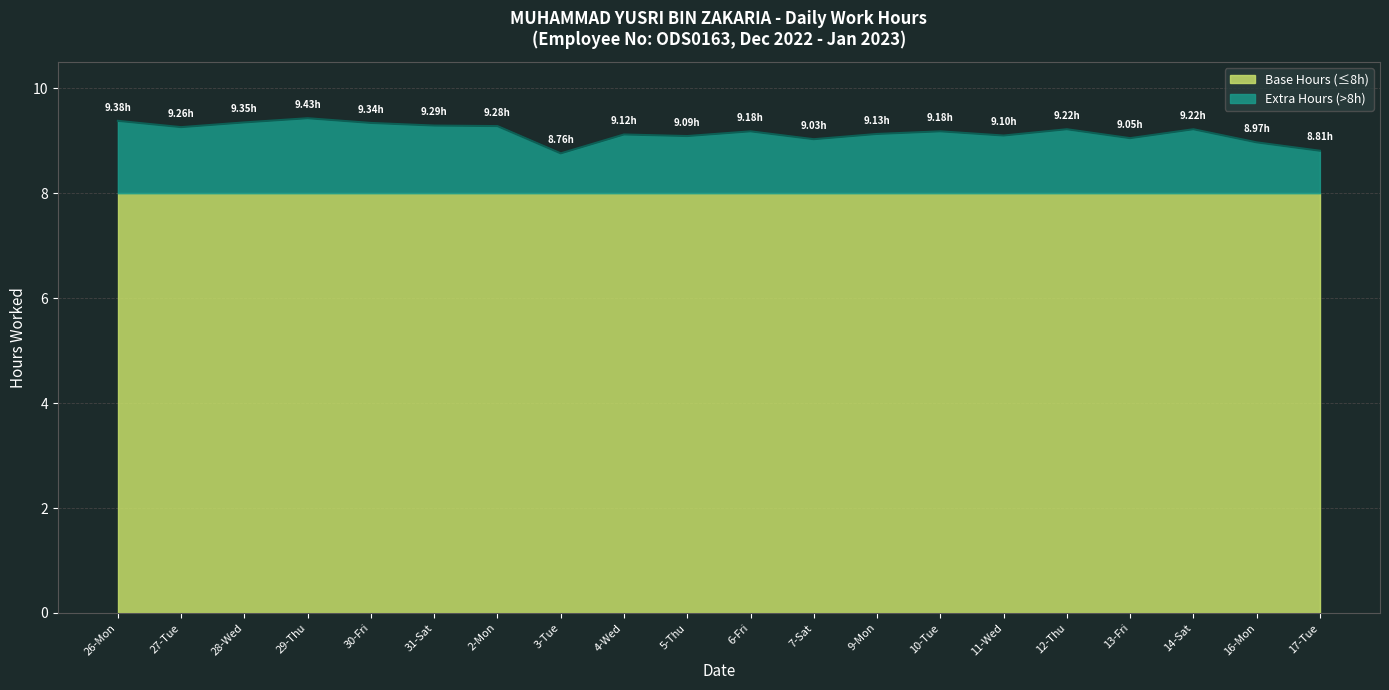

At which label is the value closest to 9?

7-Sat